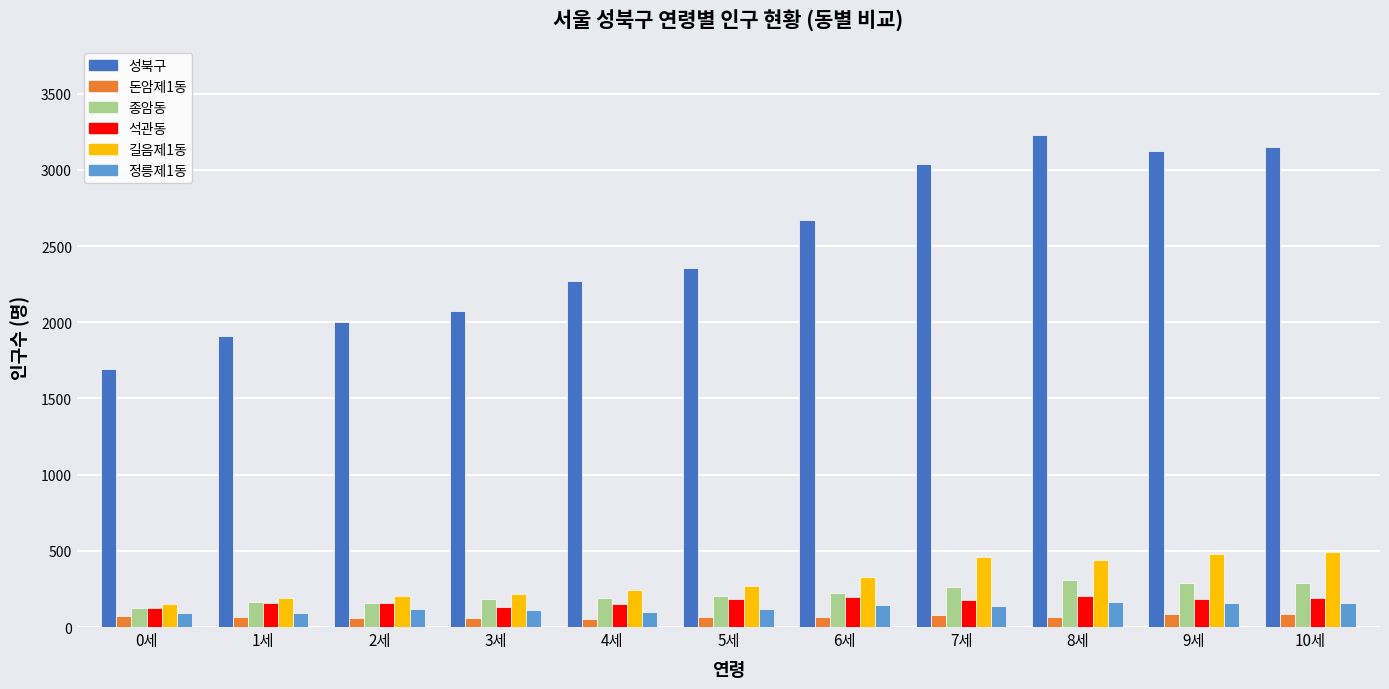

What is the label of the 6th bar from the left?

5세